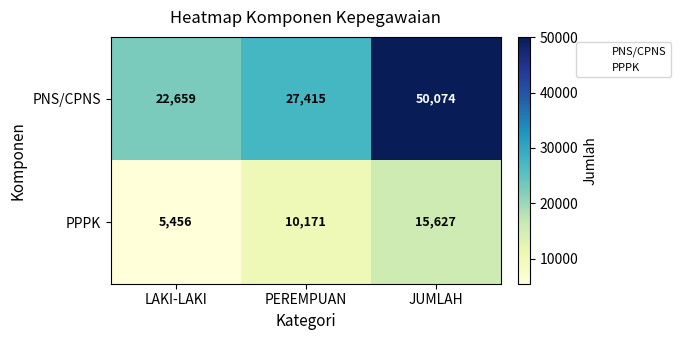

What is the maximum value shown in the chart?

50074